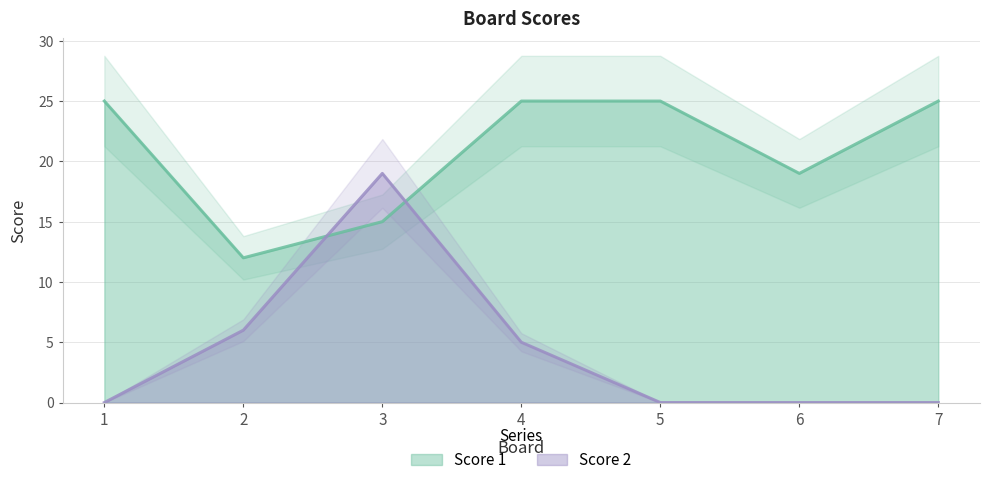

At which category is the sum across all series the highest?

3